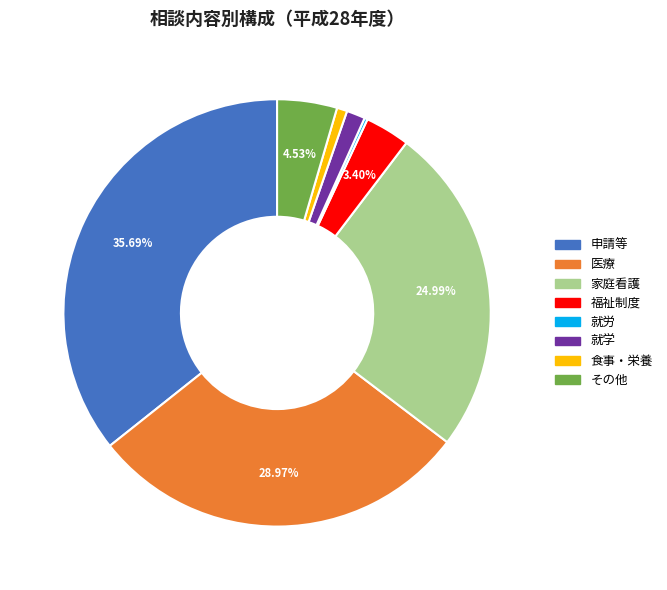

To the nearest percent, what portion does 就学 represent?

1%